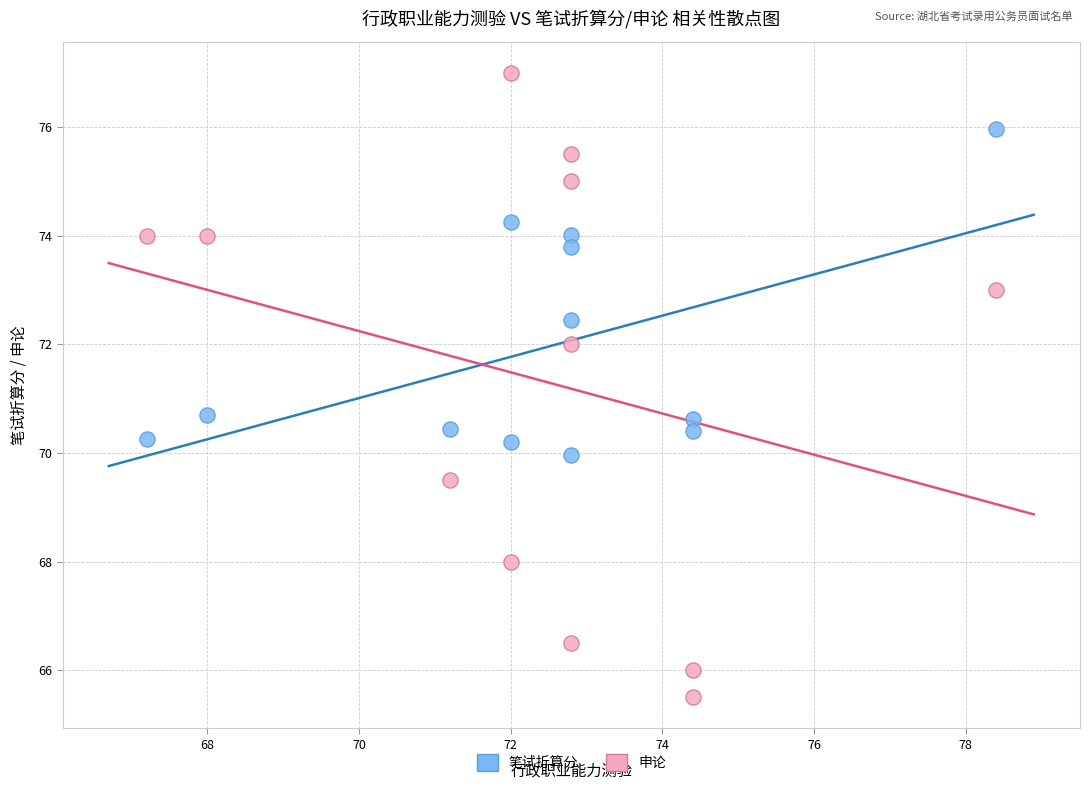

Which series contains the lowest Y value?

申论